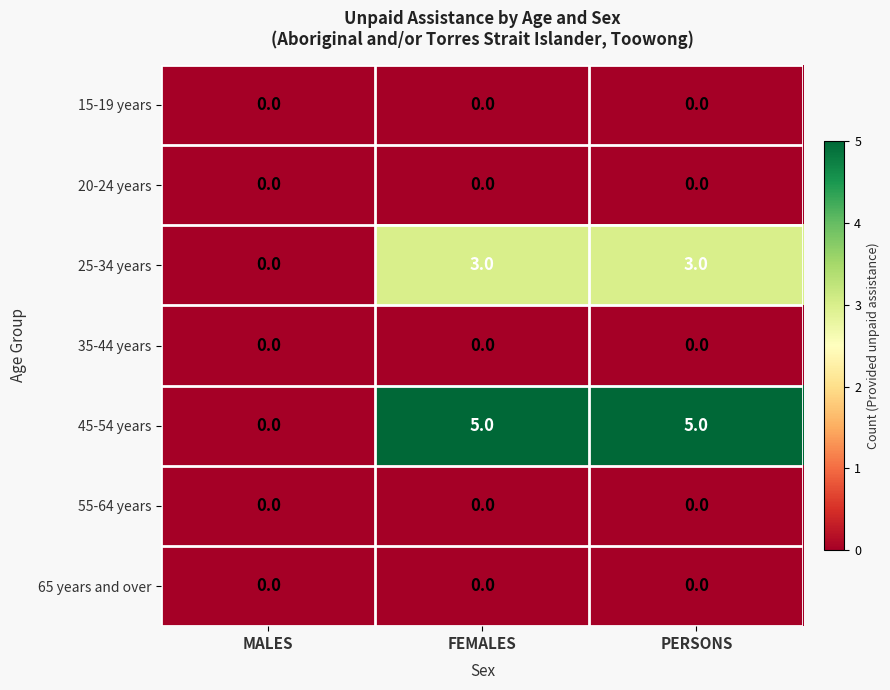

At which label is 45-54 years closest to 2?

MALES